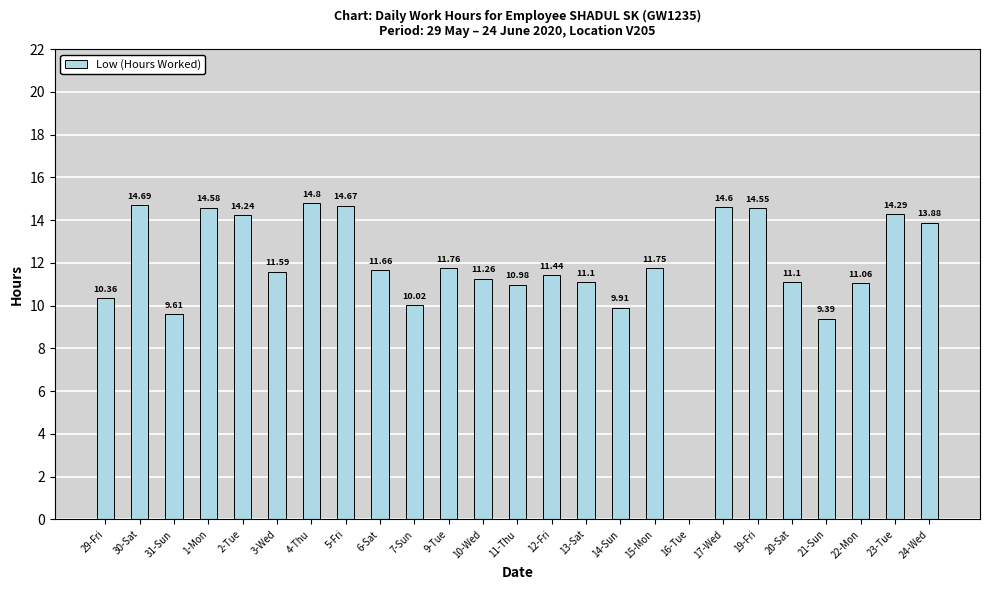

What is the sum of the values at 21-Sun and 22-Mon?

20.5